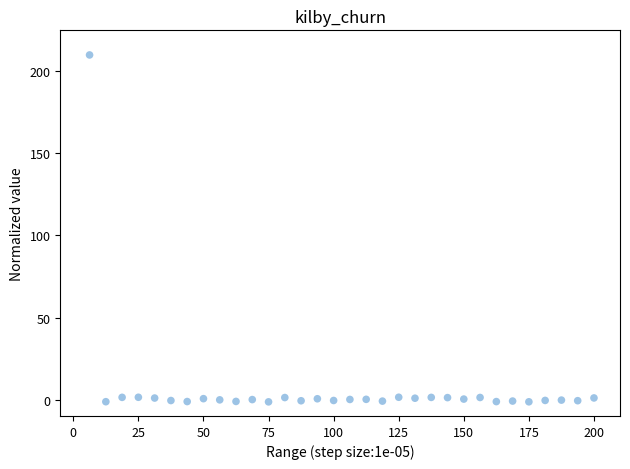

How many points are shown in the scatter plot?

32